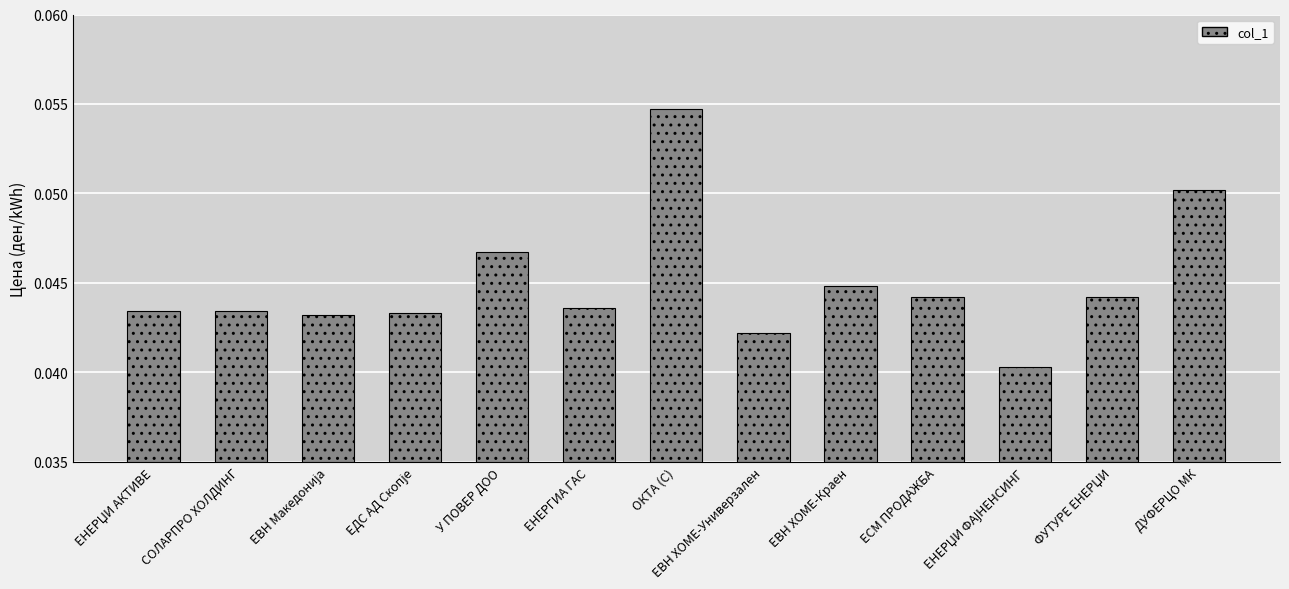

What is the sum of all values?

0.6